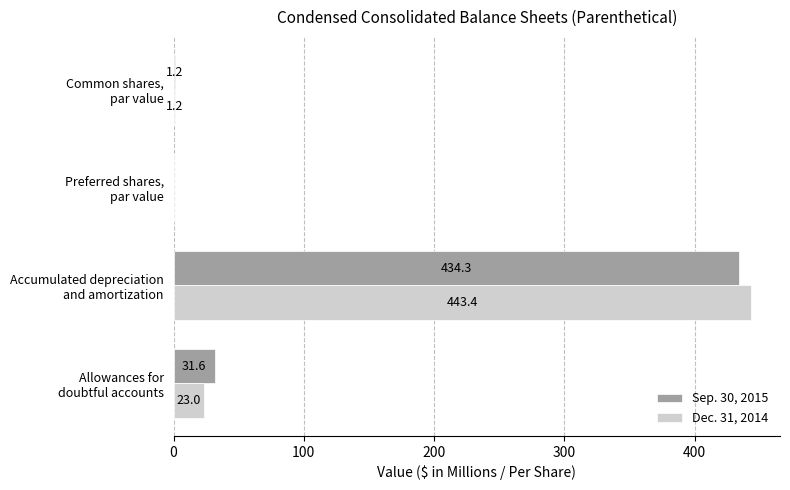

What is the maximum value for Dec. 31, 2014?

443.4